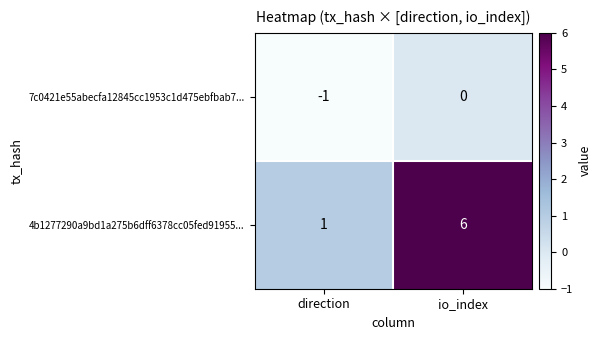

Reading right to left, what are all the values shown in this chart?

7c0421e55abecfa12845cc1953c1d475ebfbab7...: io_index=0	direction=-1
4b1277290a9bd1a275b6dff6378cc05fed91955...: io_index=6	direction=1